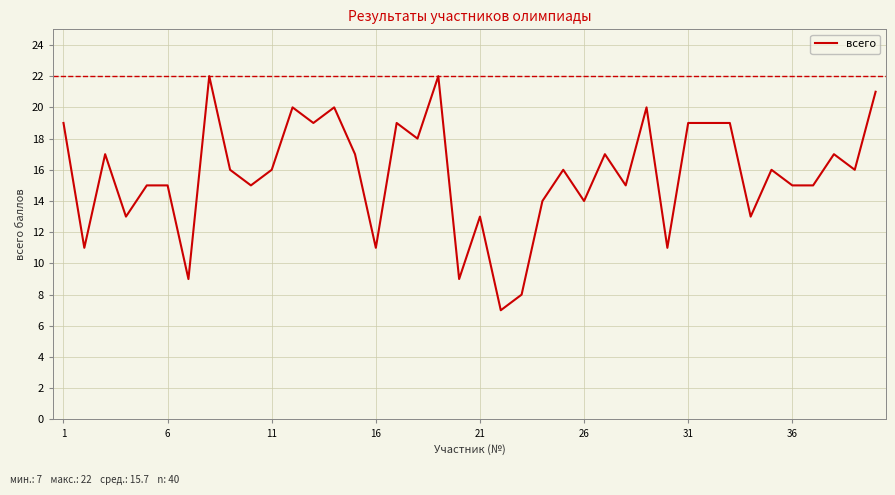

What is the smallest value displayed?

7